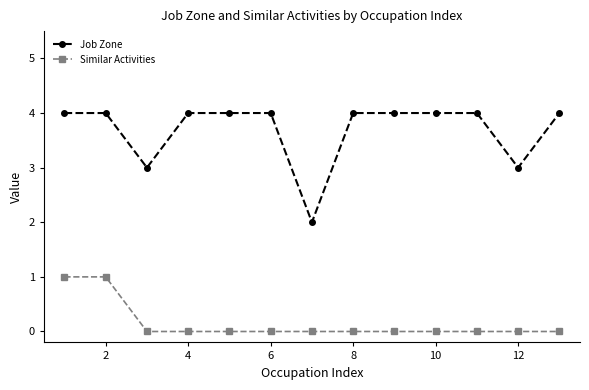

Reading left to right, transcribe all the data shown in this chart.

Job Zone: 4	4	3	4	4	4	2	4	4	4	4	3	4
Similar Activities: 1	1	0	0	0	0	0	0	0	0	0	0	0